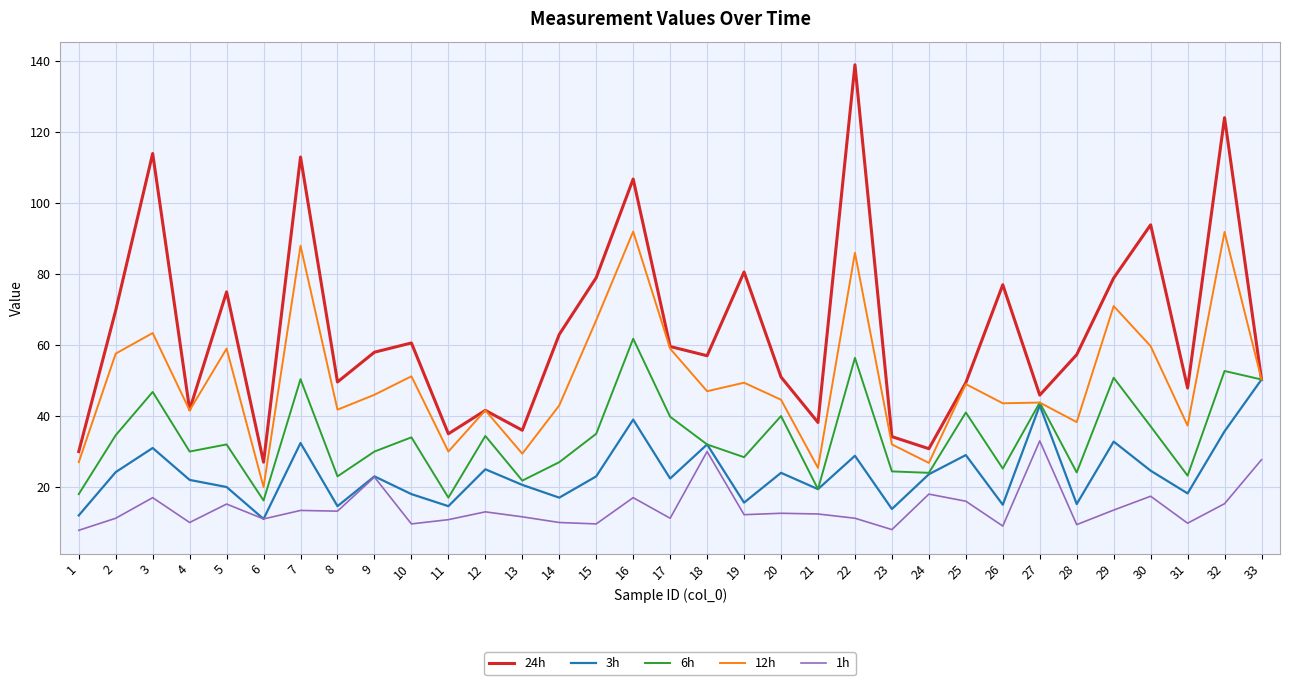

List the series in order of their overall mean, lowest first.

1h, 3h, 6h, 12h, 24h